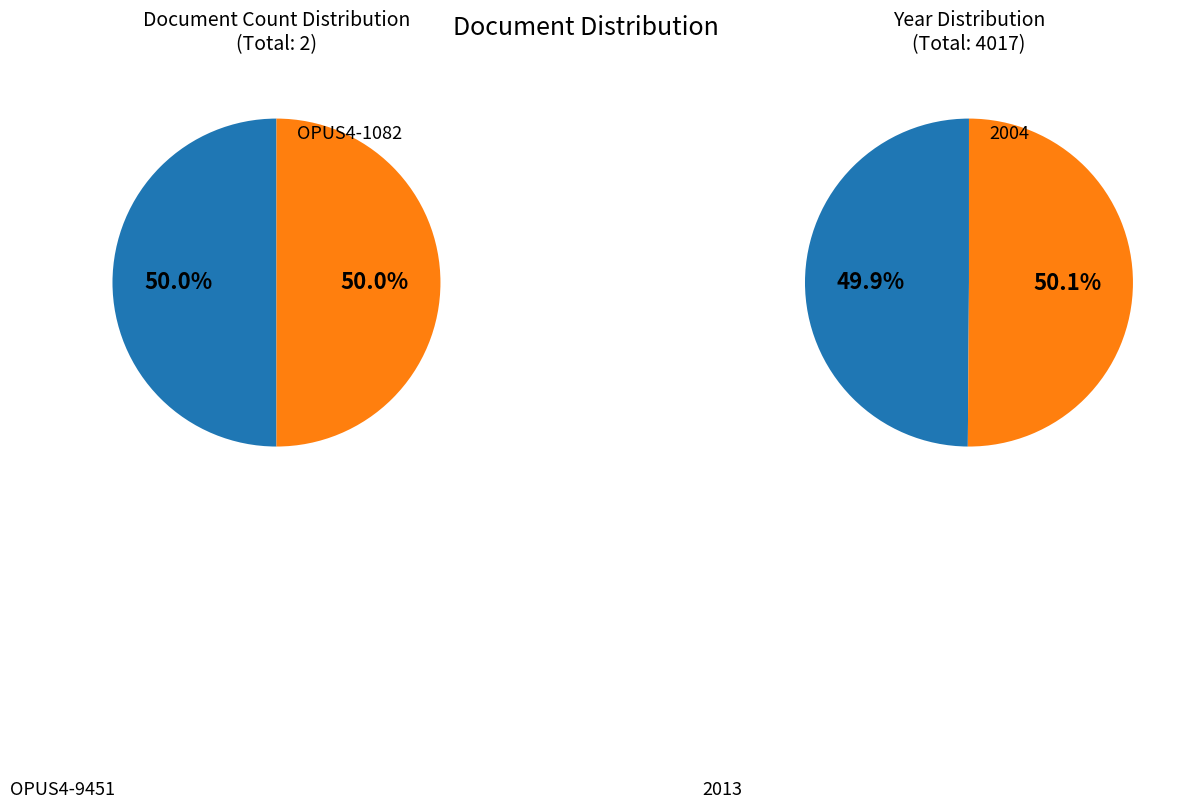

Which category has the smallest portion of the pie?

OPUS4-1082